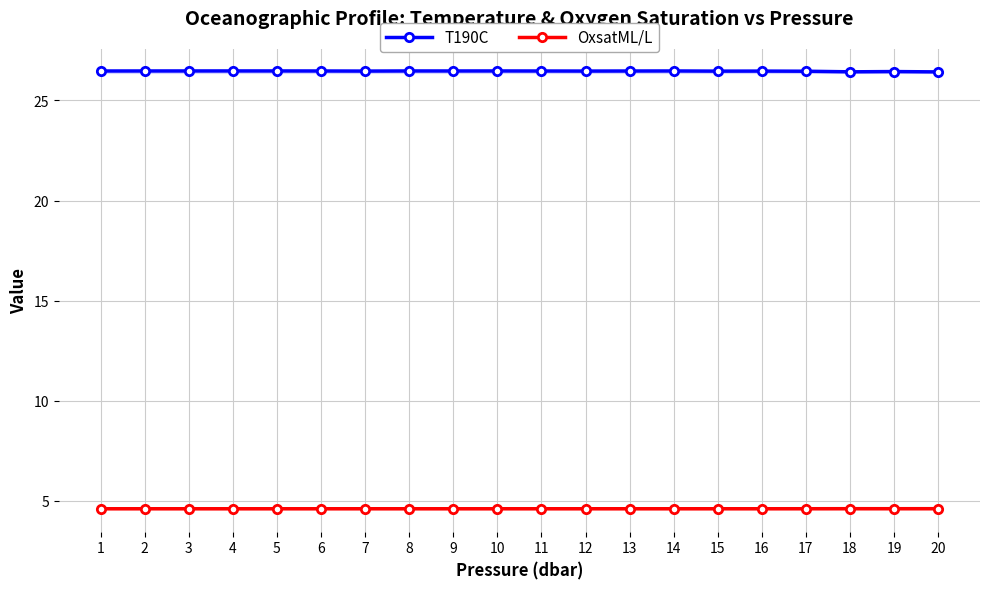

Where is T190C nearest to the value 26?

20